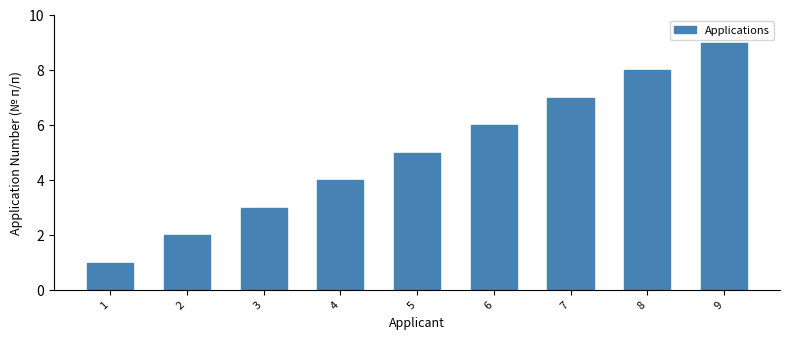

List the labels in order of value, smallest first.

1, 2, 3, 4, 5, 6, 7, 8, 9